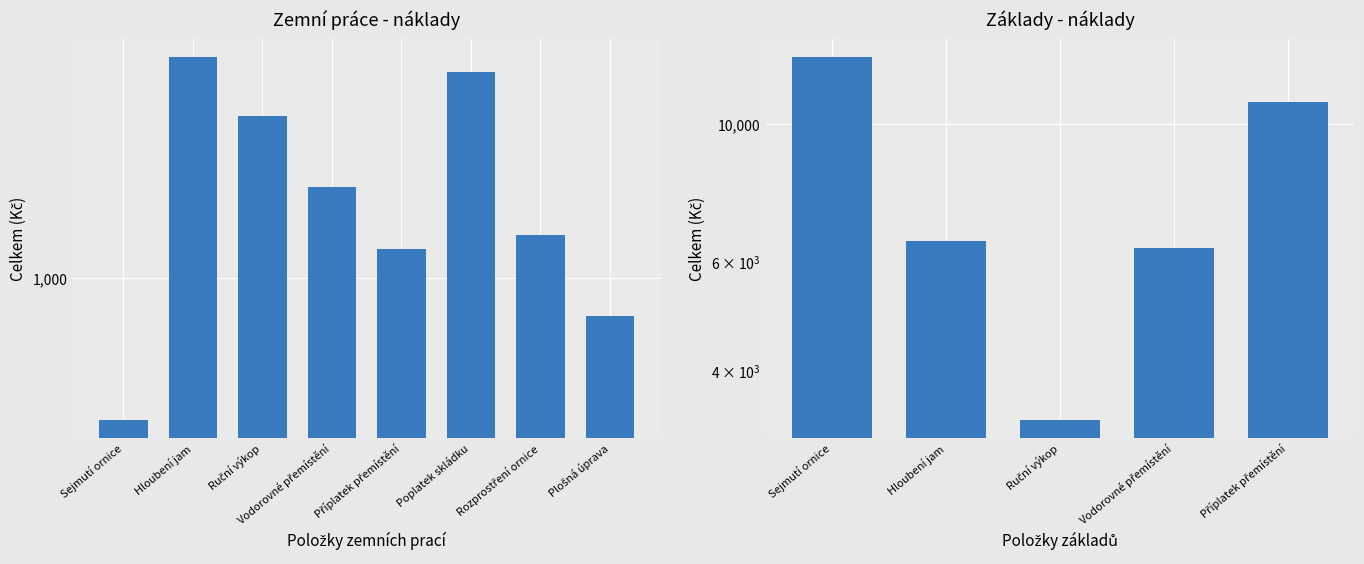

What is the approximate value at Plošná úprava?

731.5